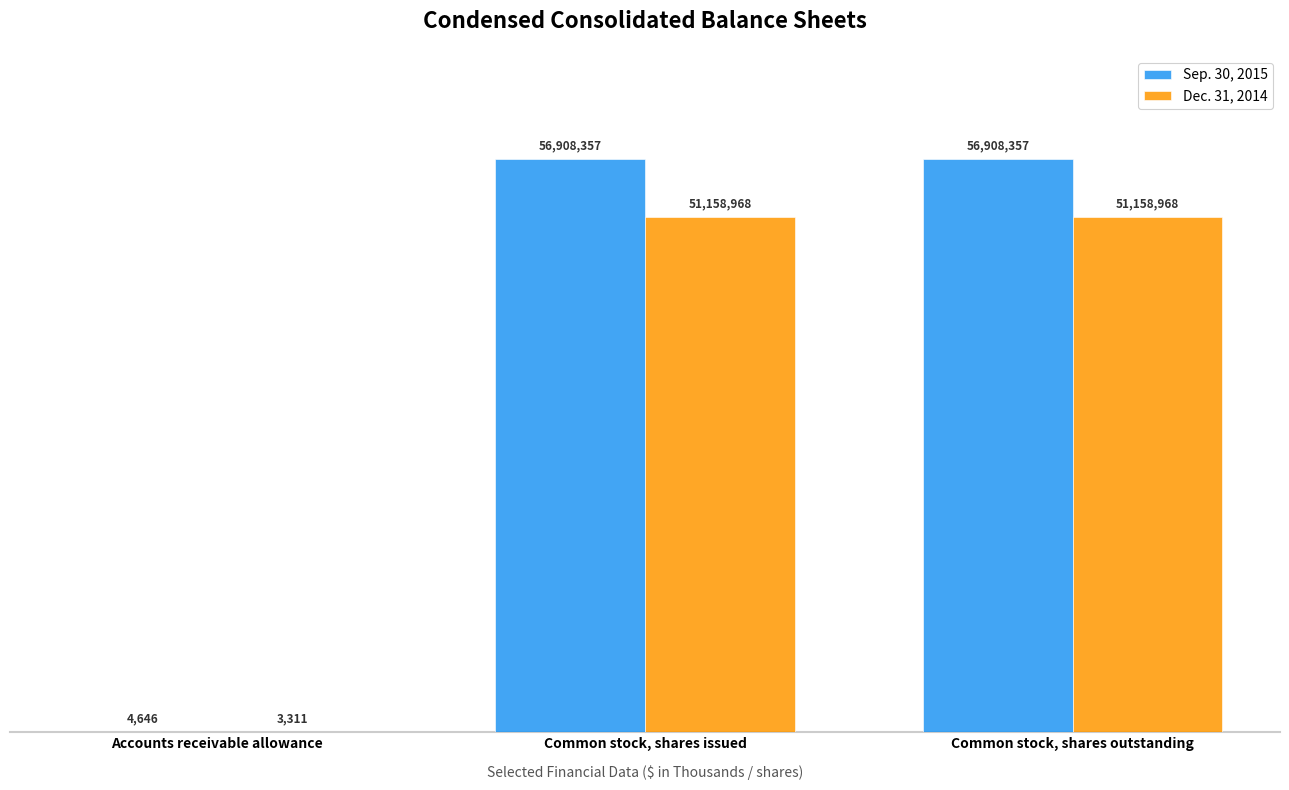

What is the value of the Dec. 31, 2014 bar at the 1st from the left?

3311